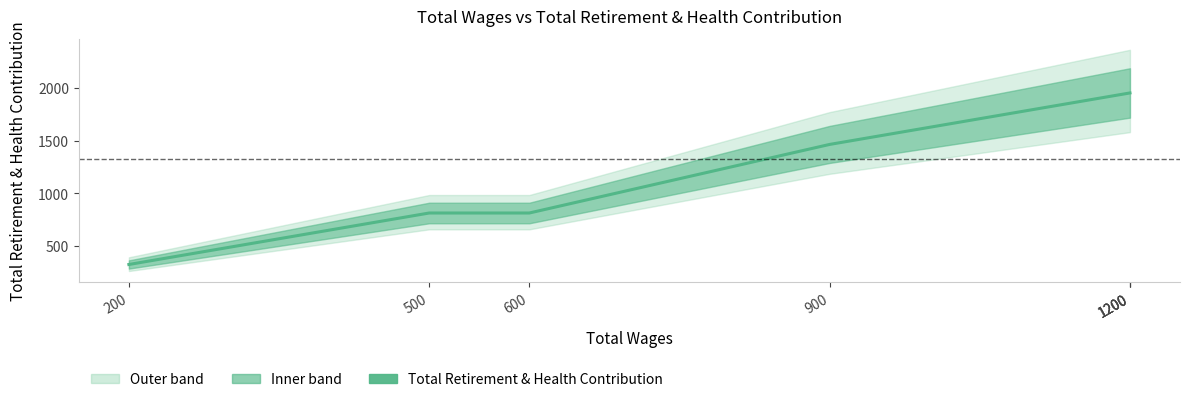

What is the value of the 5th point from the left?

1951